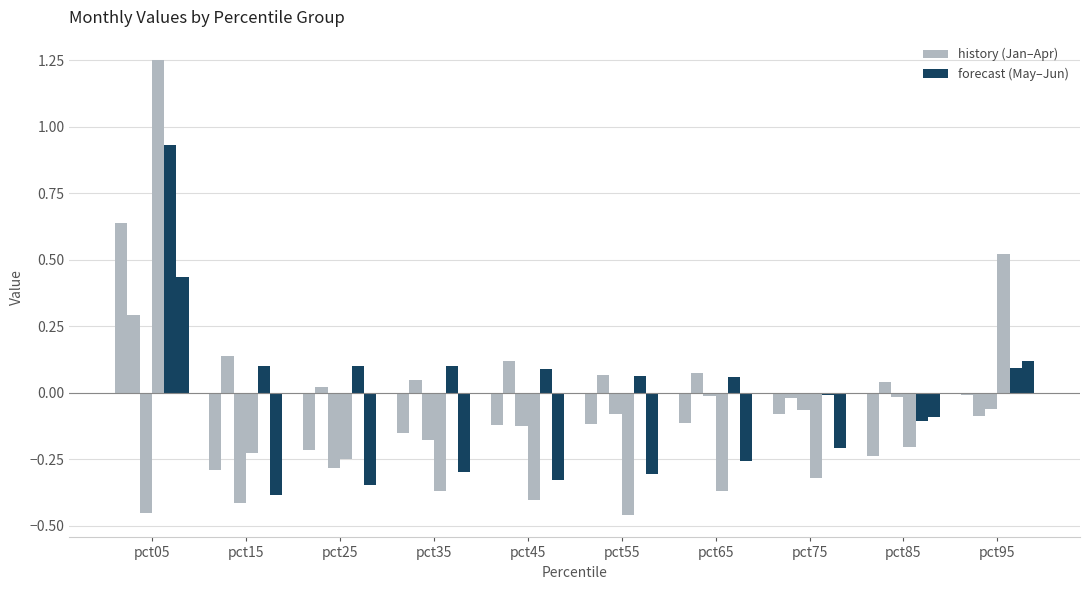

How many bars are there in total?

60